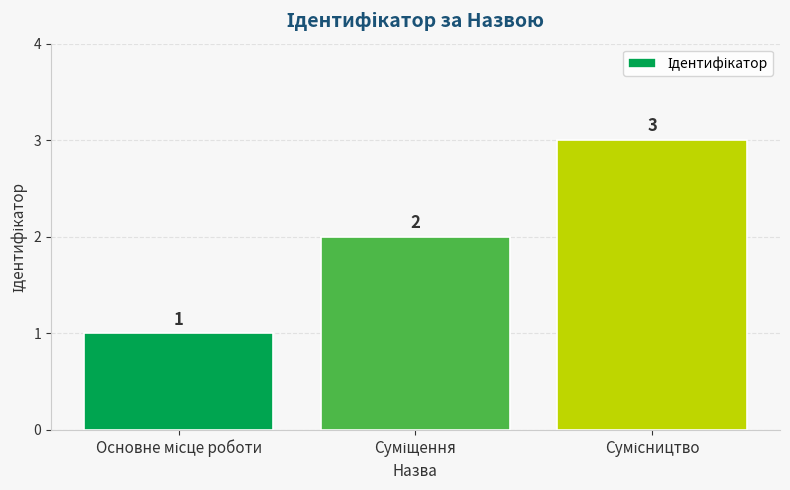

What is the sum of all values?

6